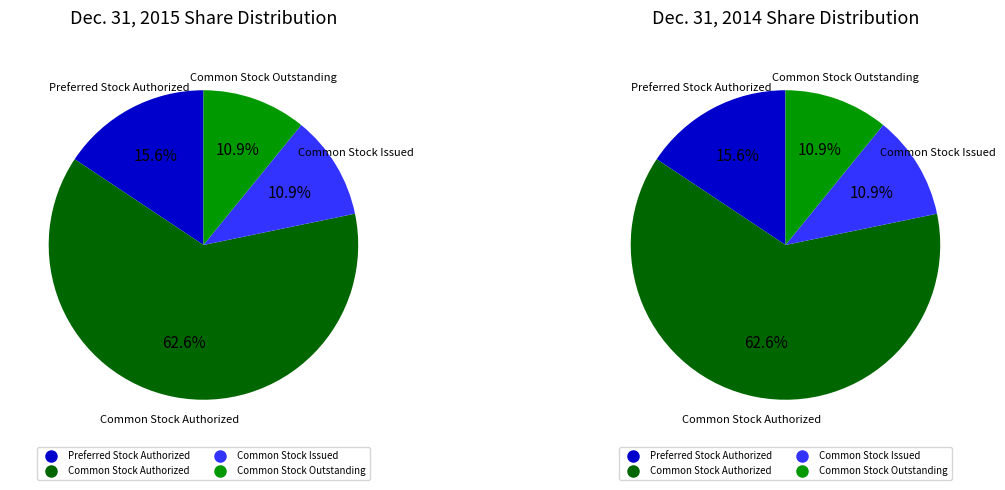

Is Common Stock Authorized the majority of the pie?

Yes